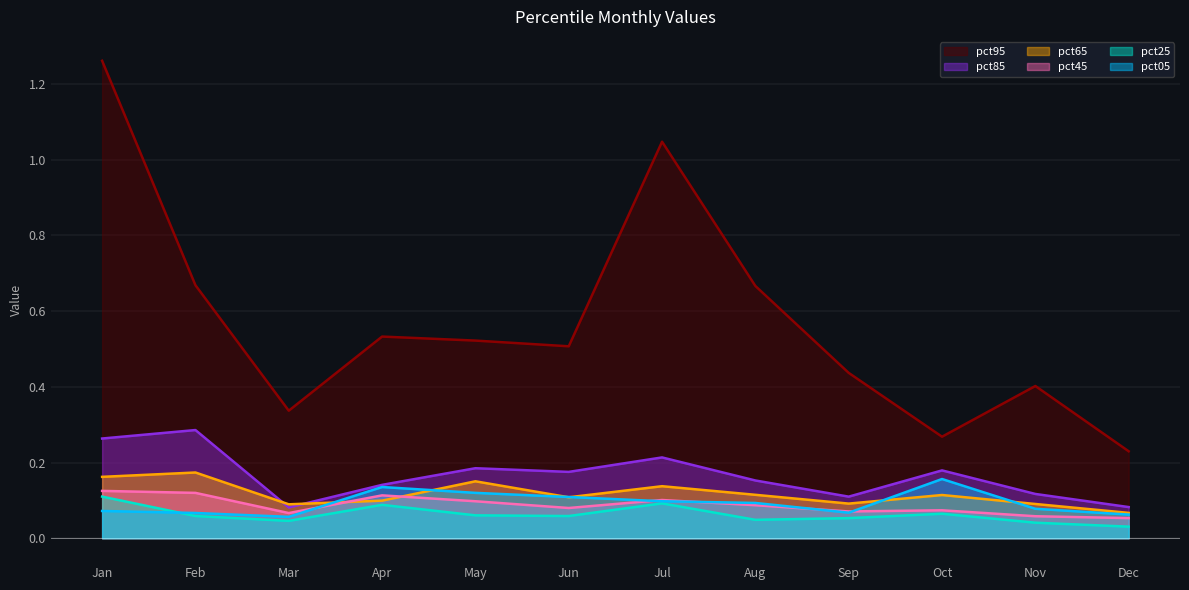

Reading right to left, transcribe all the data shown in this chart.

pct05: 0.1	0.1	0.2	0.1	0.1	0.1	0.1	0.1	0.1	0.1	0.1	0.1
pct25: 0.0	0.0	0.1	0.1	0.0	0.1	0.1	0.1	0.1	0.0	0.1	0.1
pct45: 0.1	0.1	0.1	0.1	0.1	0.1	0.1	0.1	0.1	0.1	0.1	0.1
pct65: 0.1	0.1	0.1	0.1	0.1	0.1	0.1	0.2	0.1	0.1	0.2	0.2
pct85: 0.1	0.1	0.2	0.1	0.2	0.2	0.2	0.2	0.1	0.1	0.3	0.3
pct95: 0.2	0.4	0.3	0.4	0.7	1.0	0.5	0.5	0.5	0.3	0.7	1.3